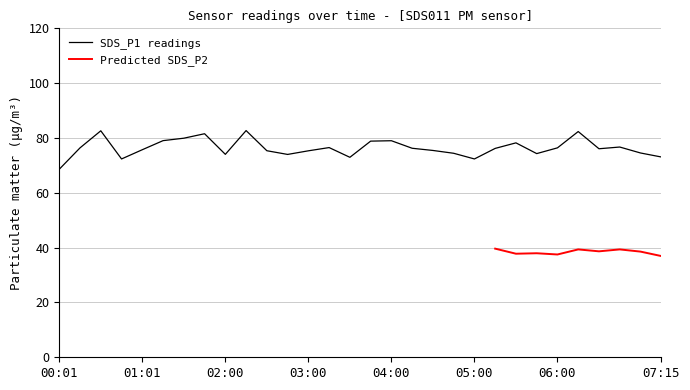

True or false: there are more than 1 points higher than both neighbors.

True